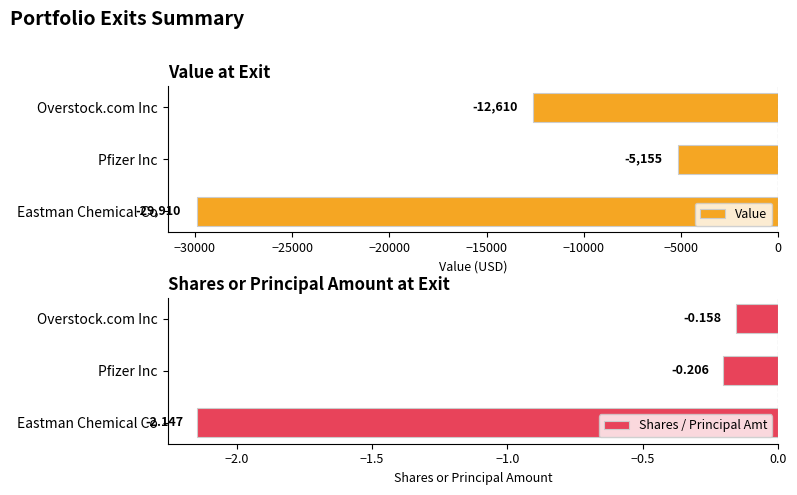

At which label does Shares / Principal Amt reach its minimum?

Eastman Chemical Co